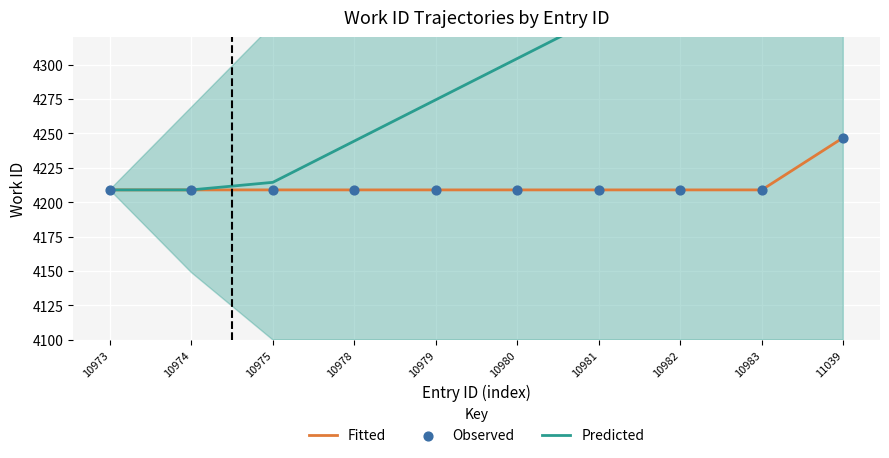

What is the total value across all series at 10975?

12632.5